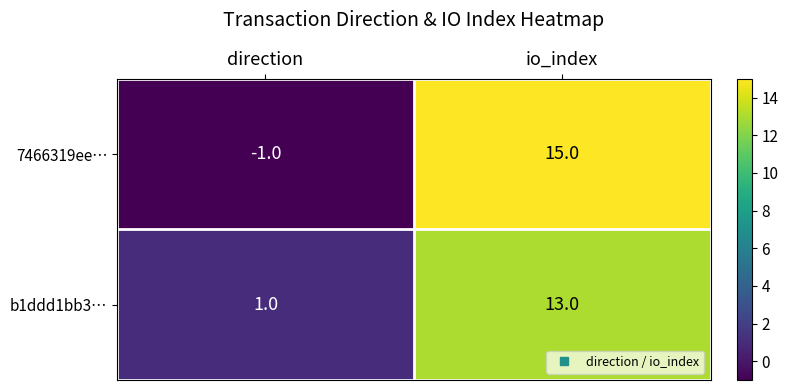

What is the sum of the b1ddd1bb3… values at direction and io_index?

14